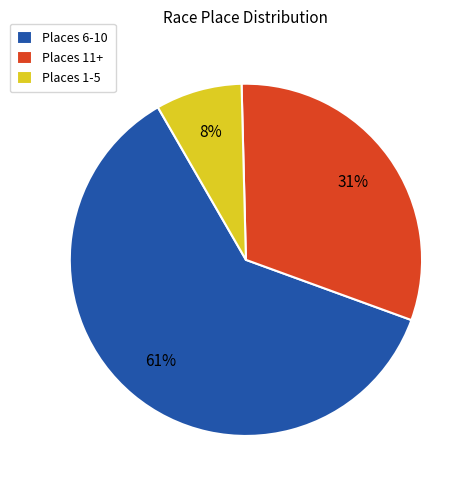

To the nearest percent, what is the average slice percentage?

33%